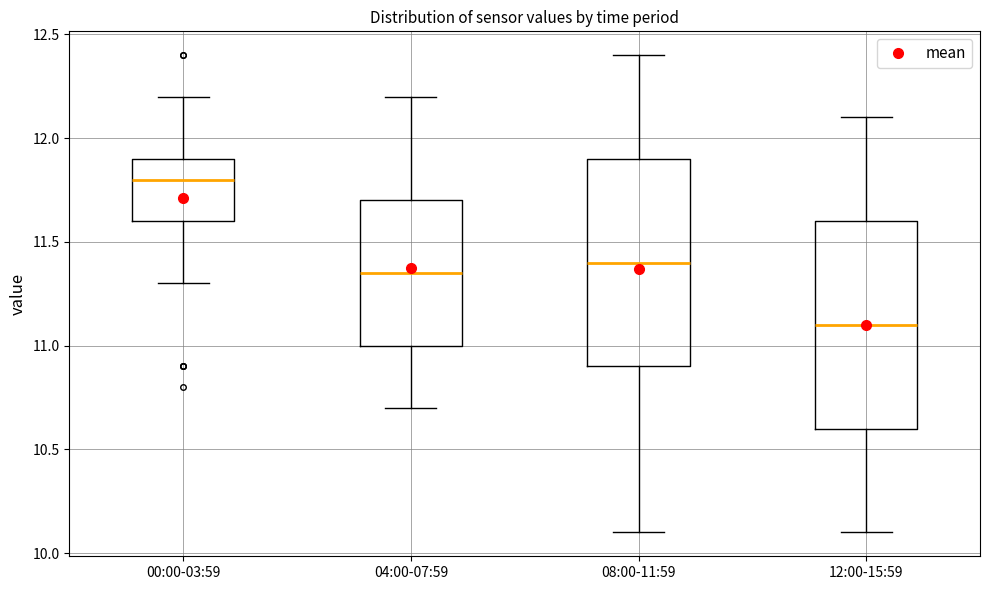

Reading left to right, transcribe this box plot: for each box, give where its median line is, the range the box spans, and where its two whiskers end, as read against the y-axis. The values are not printed on the chart, so give them approximately, as read against the axis.

00:00-03:59: median 11.80, box 11.60 to 11.90, whiskers 11.30 to 12.20
04:00-07:59: median 11.35, box 11.00 to 11.70, whiskers 10.70 to 12.20
08:00-11:59: median 11.40, box 10.90 to 11.90, whiskers 10.10 to 12.40
12:00-15:59: median 11.10, box 10.60 to 11.60, whiskers 10.10 to 12.10